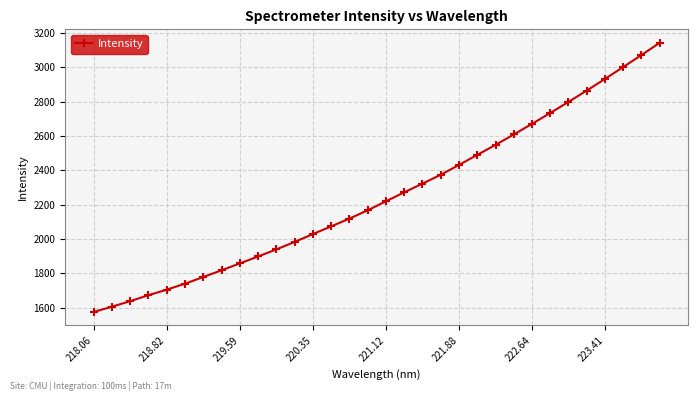

True or false: there are more than 0 points higher than both neighbors.

False